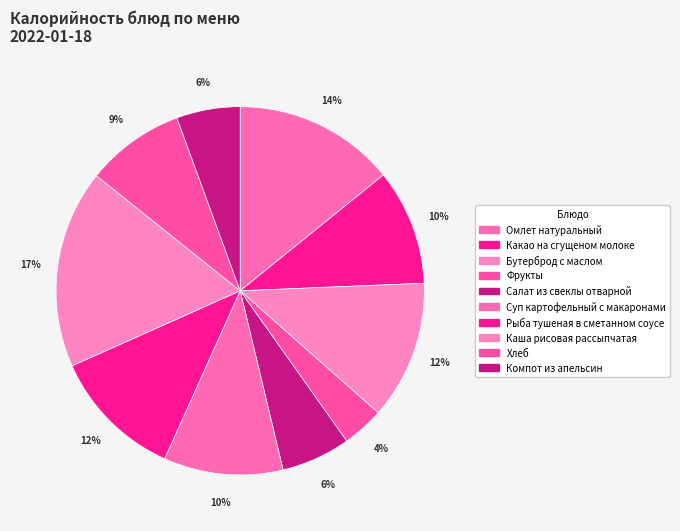

What percentage is the Омлет натуральный slice, to the nearest percent?

14%